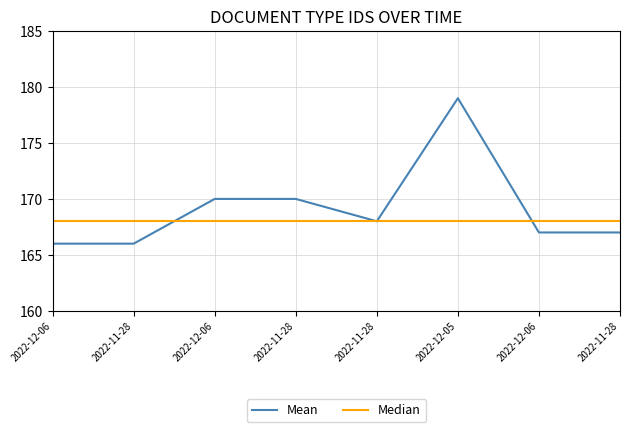

The value at 2022-12-06 is 166. True or false?

True